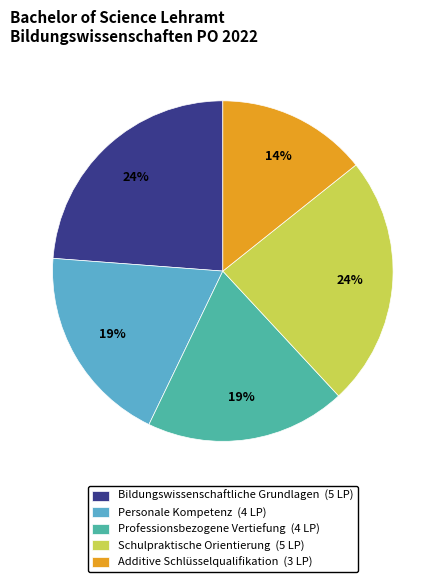

To the nearest percent, what is the combined percentage of Personale Kompetenz and Bildungswissenschaftliche Grundlagen?

43%